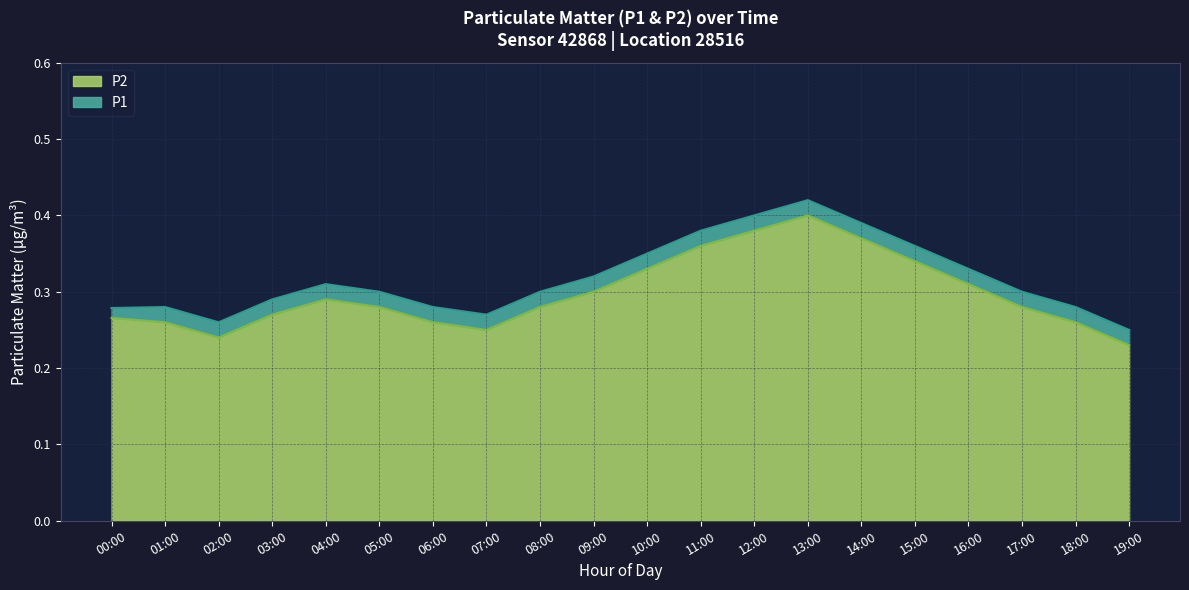

At which label is P1 closest to 0?

19:00